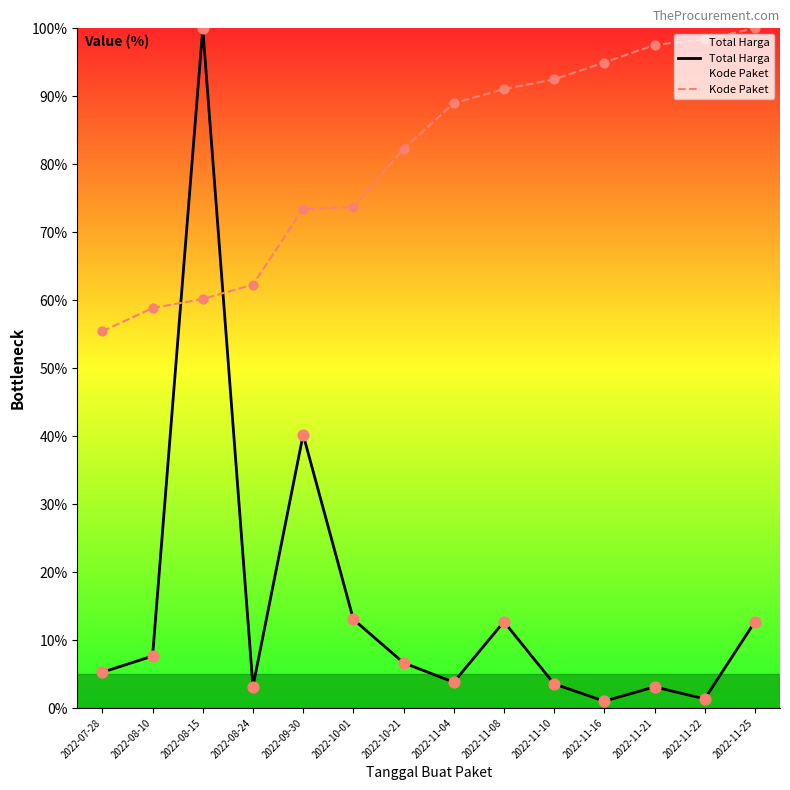

Which series has the largest Y range (max minus min)?

Total Harga